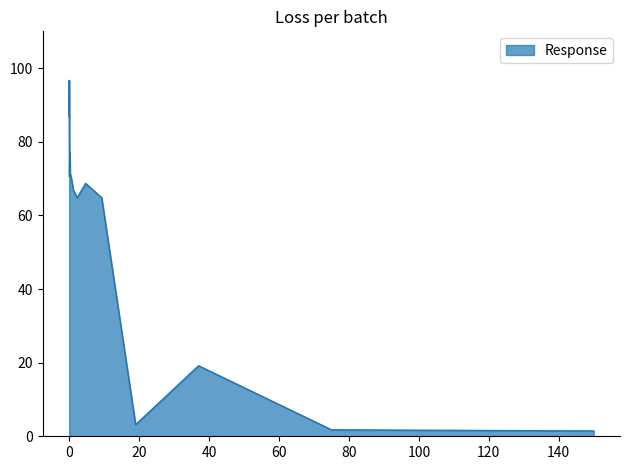

How many series are shown in this chart?

1